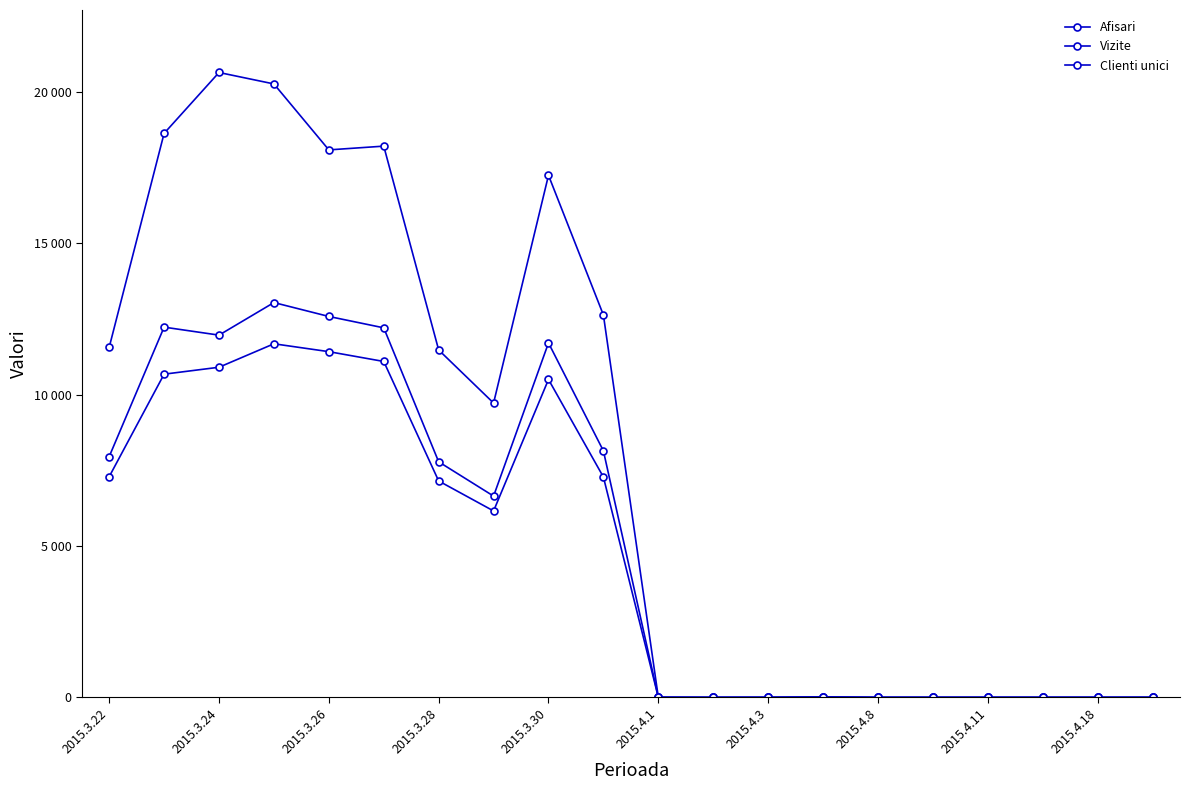

How many data points does each series have?

20